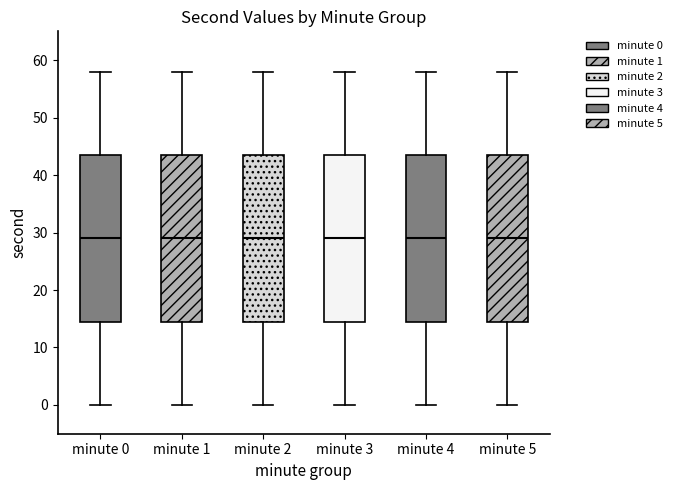

Reading left to right, transcribe this box plot: for each box, give where its median line is, the range the box spans, and where its two whiskers end, as read against the y-axis. The values are not printed on the chart, so give them approximately, as read against the axis.

minute 0: median 29, box 15 to 44, whiskers 0 to 58
minute 1: median 29, box 15 to 44, whiskers 0 to 58
minute 2: median 29, box 15 to 44, whiskers 0 to 58
minute 3: median 29, box 15 to 44, whiskers 0 to 58
minute 4: median 29, box 15 to 44, whiskers 0 to 58
minute 5: median 29, box 15 to 44, whiskers 0 to 58